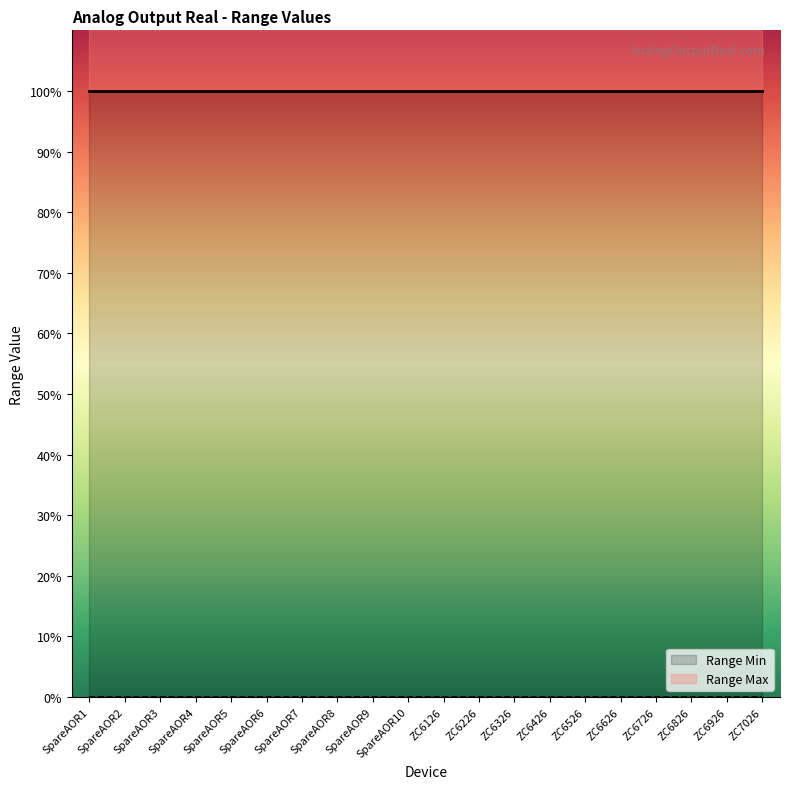

What is the difference between the highest and lowest values at SpareAOR4?

100